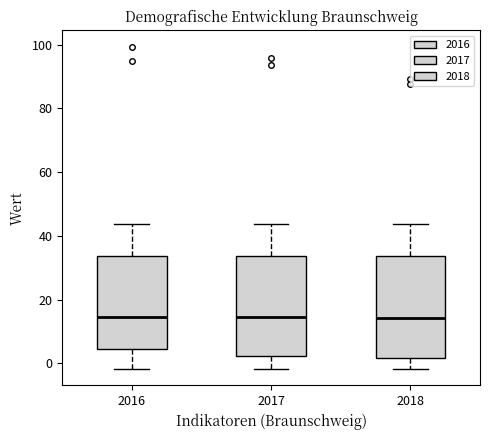

Reading left to right, transcribe this box plot: for each box, give where its median line is, the range the box spans, and where its two whiskers end, as read against the y-axis. The values are not printed on the chart, so give them approximately, as read against the axis.

2016: median 14, box 4 to 34, whiskers -2 to 44
2017: median 14, box 2 to 34, whiskers -2 to 44
2018: median 14, box 2 to 34, whiskers -2 to 44